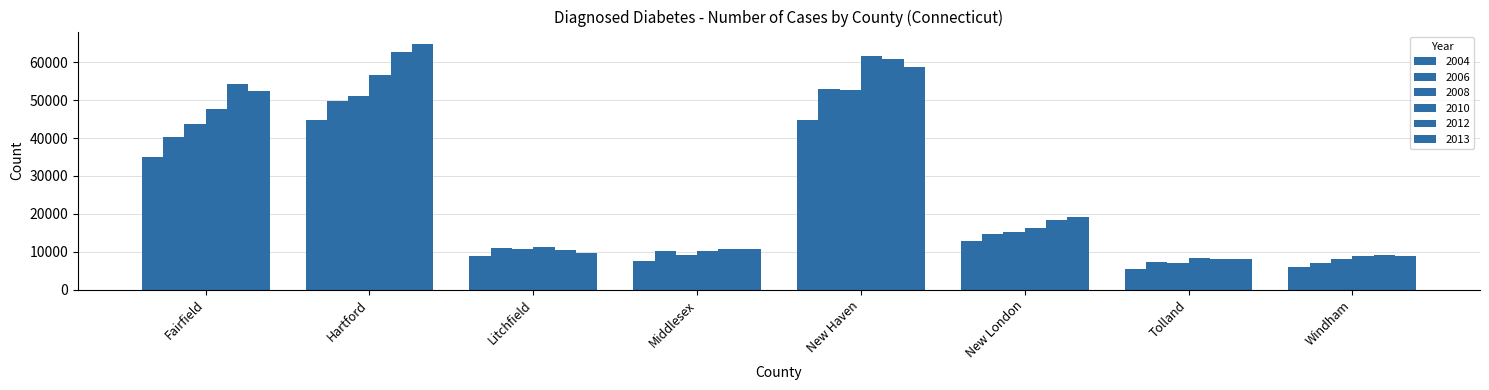

What is the approximate value of 2006 at New Haven, to the nearest 50?

52850